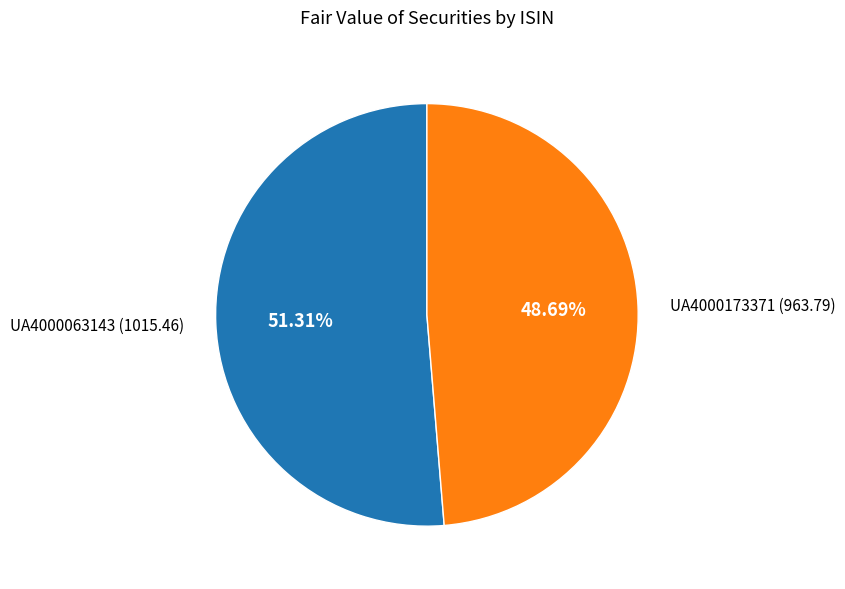

Does any single category account for the majority?

Yes